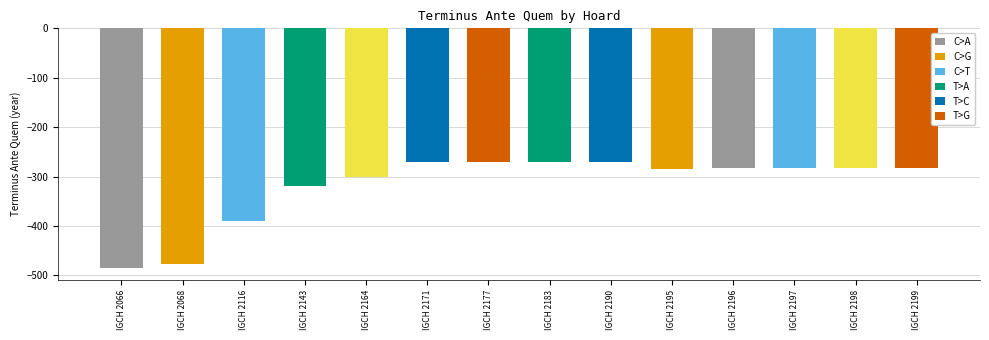

Is it true that the value at IGCH 2197 is -282?

True